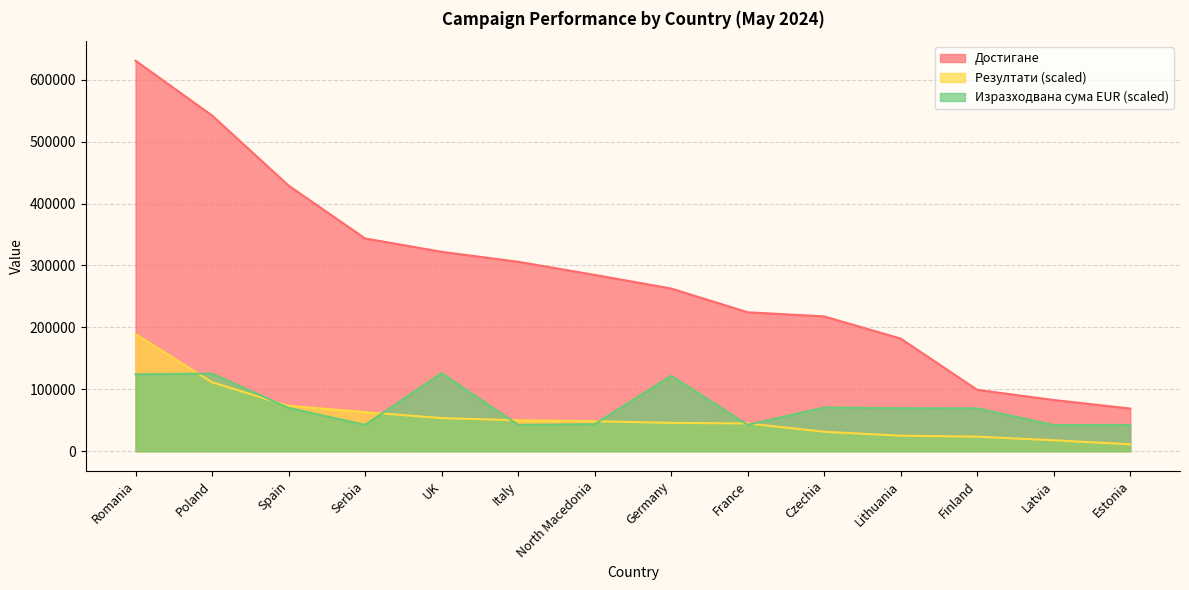

The value of Достигане at Estonia is 24244.4. True or false?

False